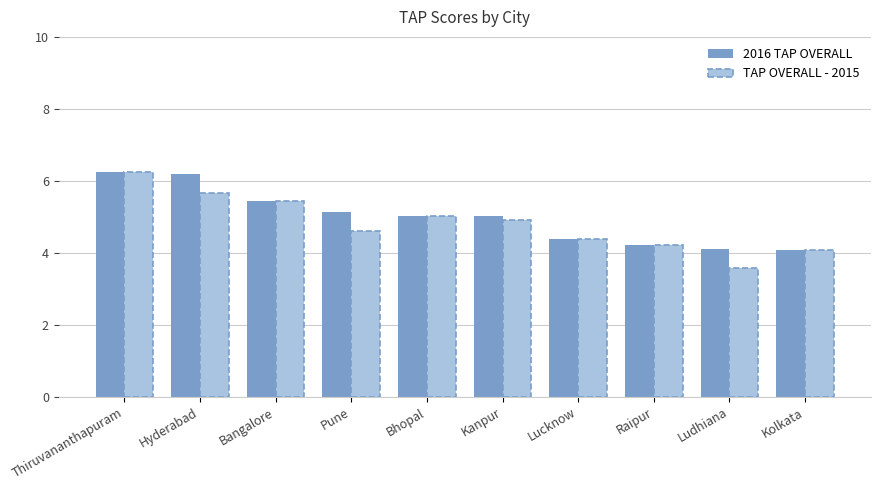

Does the chart contain stacked bars?

No